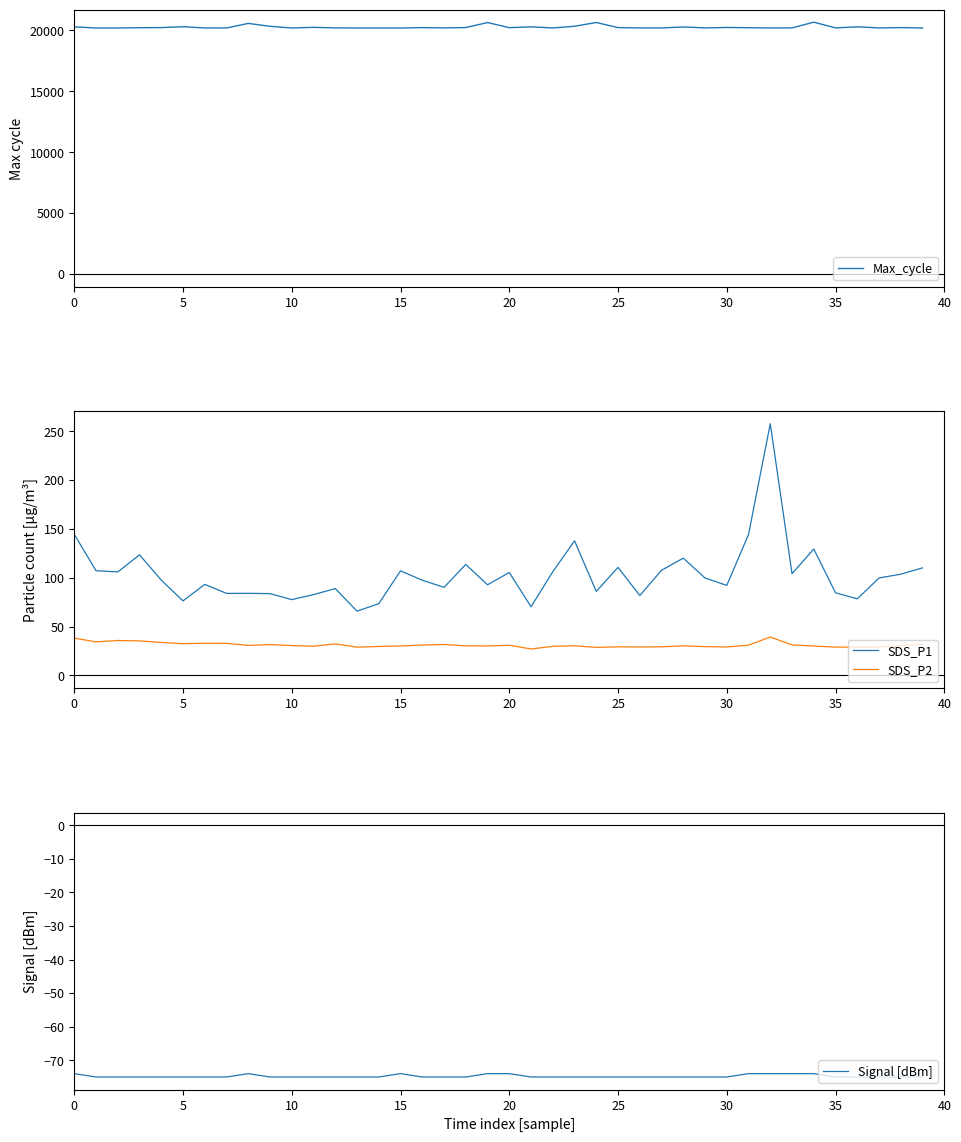

The SDS_P2 series shows 49.9 at 15. True or false?

False